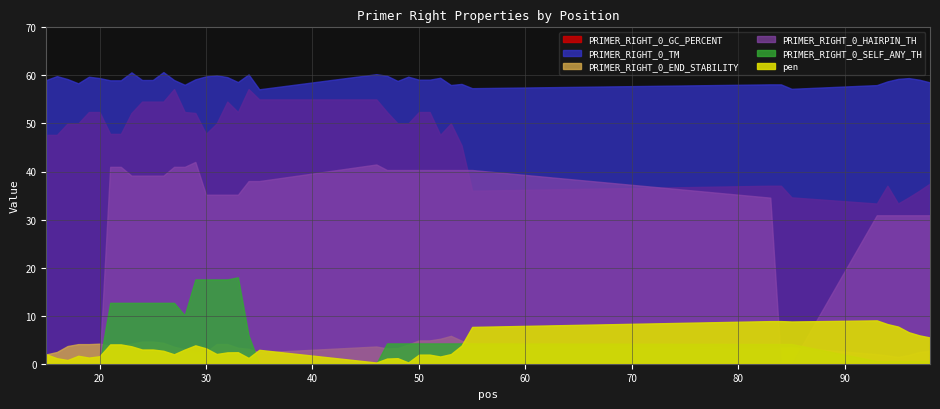

What is the difference between the maximum and minimum values in the PRIMER_RIGHT_0_HAIRPIN_TH series?

42.0